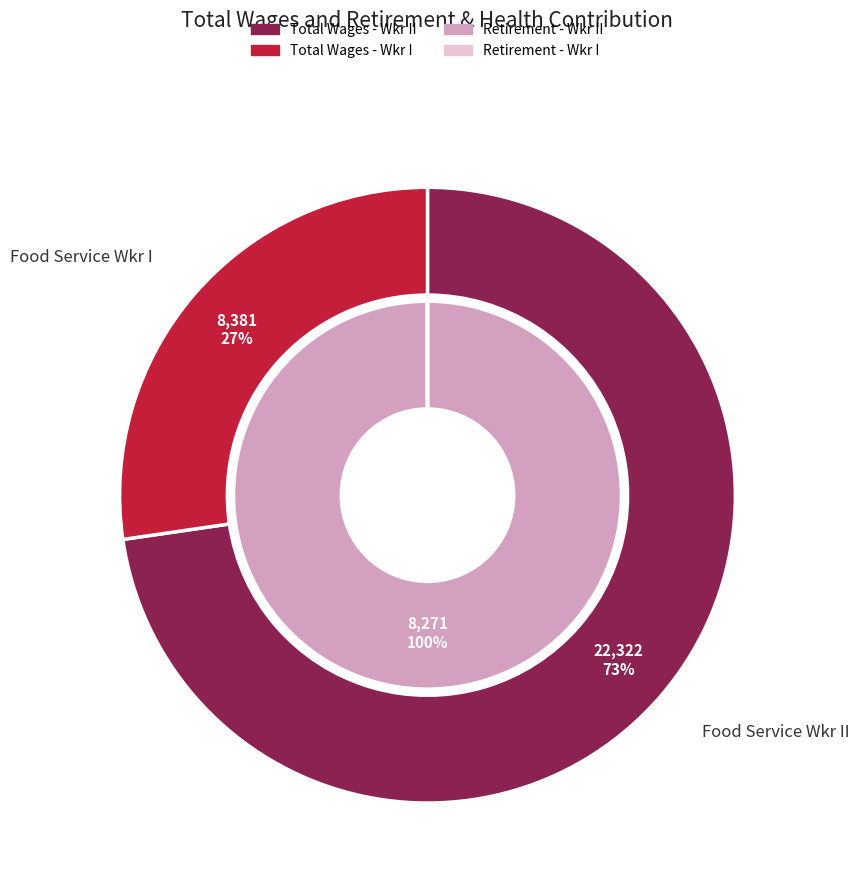

To the nearest percent, what is the combined percentage of Food Service Wkr I and Food Service Wkr II?

100%